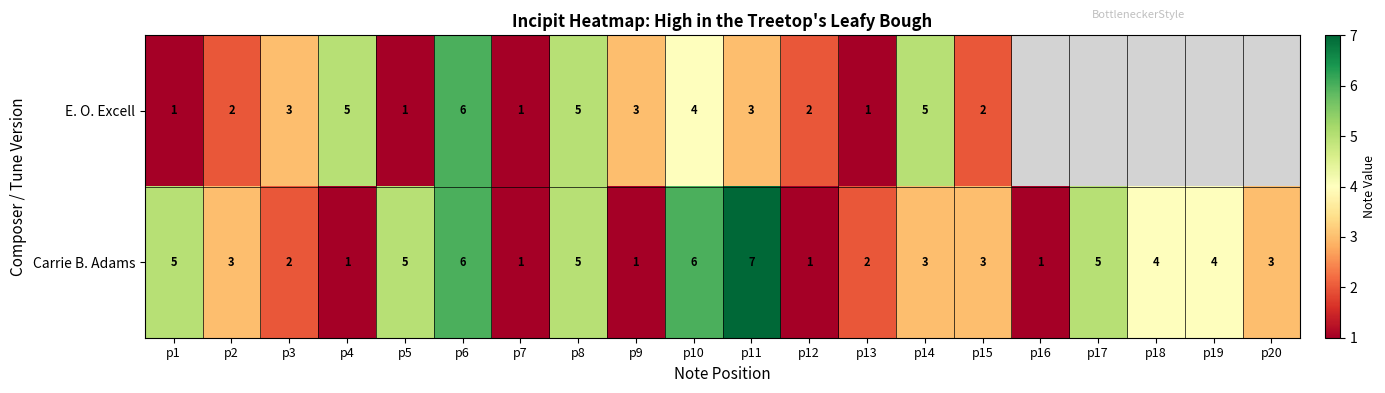

Which category has the highest value across all series?

p11